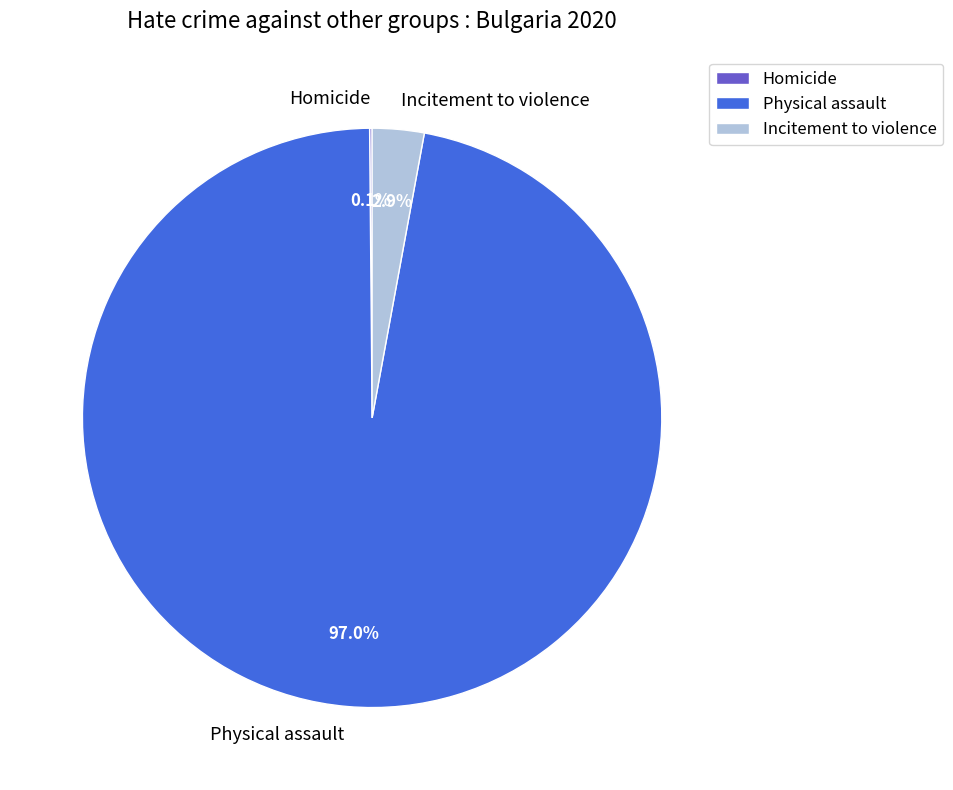

True or false: Physical assault accounts for 97% of the total.

True